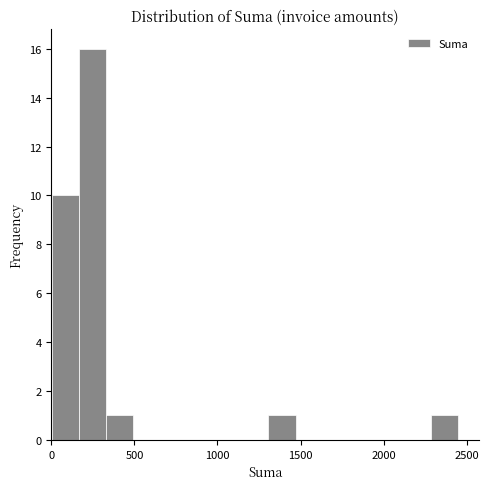

Around what value on the x-axis is the tallest bar? Give the approximate position of its centre, as read against the axis.

250